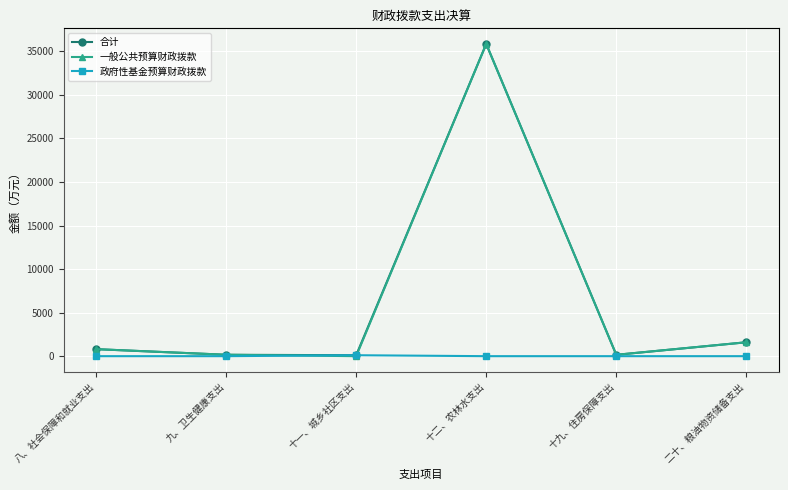

True or false: 合计 has a value of 155.9 at 十九、住房保障支出.

True